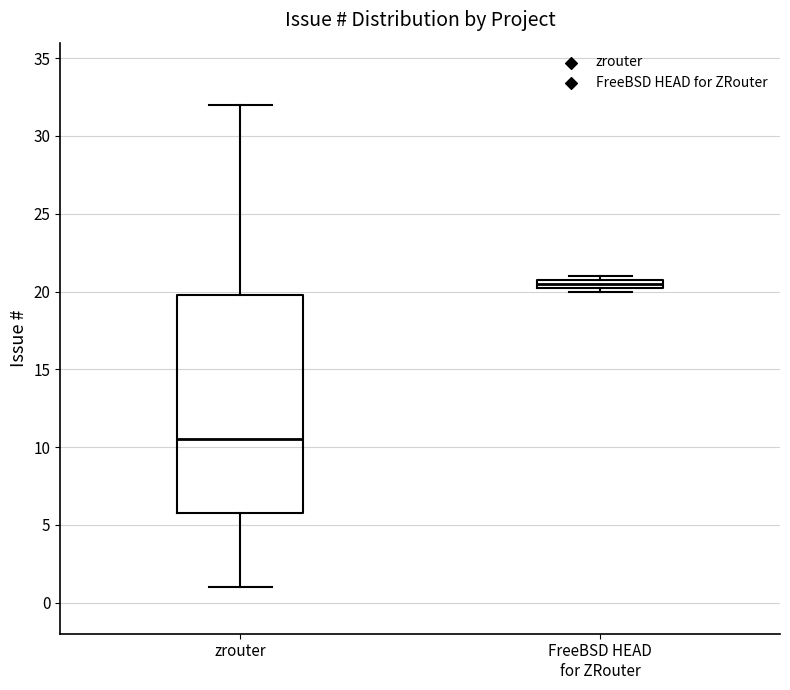

Which box is the tallest, from its lower edge to its upper edge?

zrouter